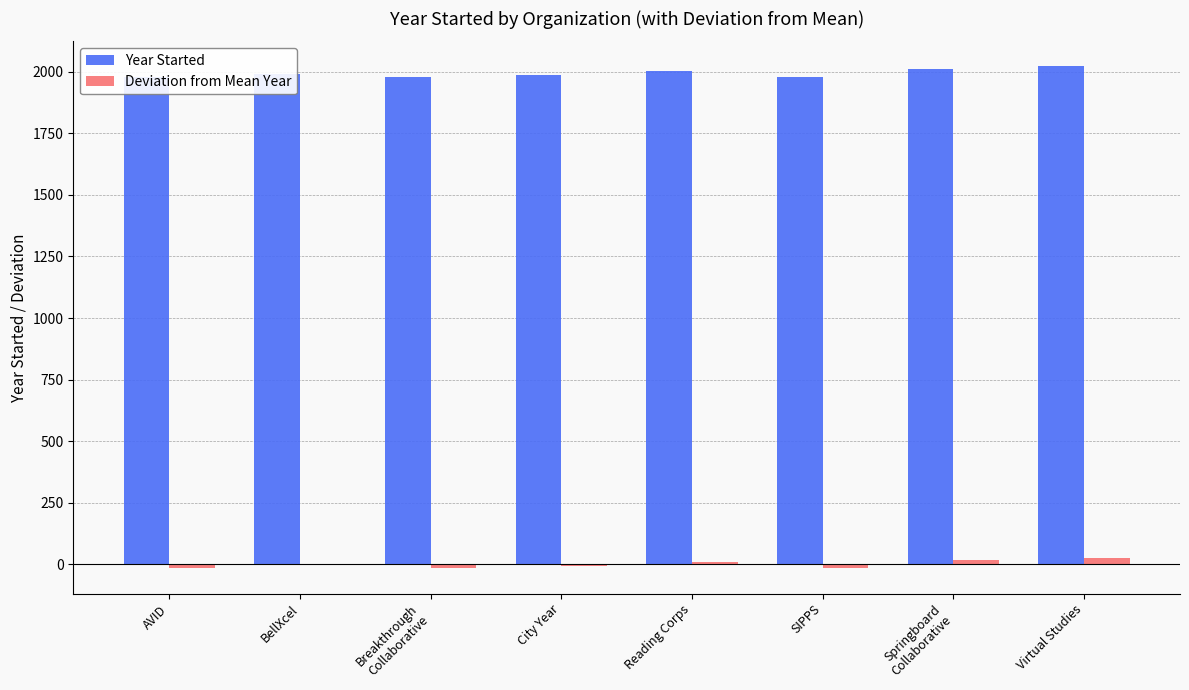

Which series has the largest total across all categories?

Year Started